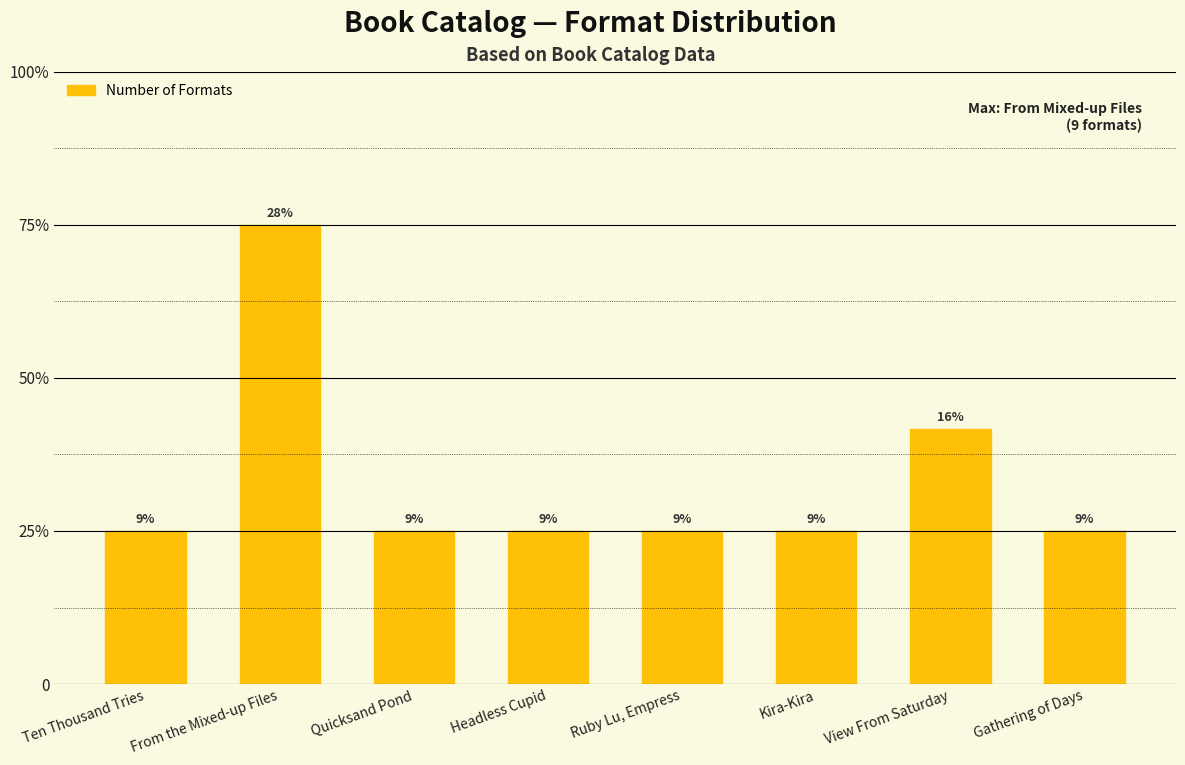

At which category does the chart reach its peak across all series?

From the Mixed-up Files